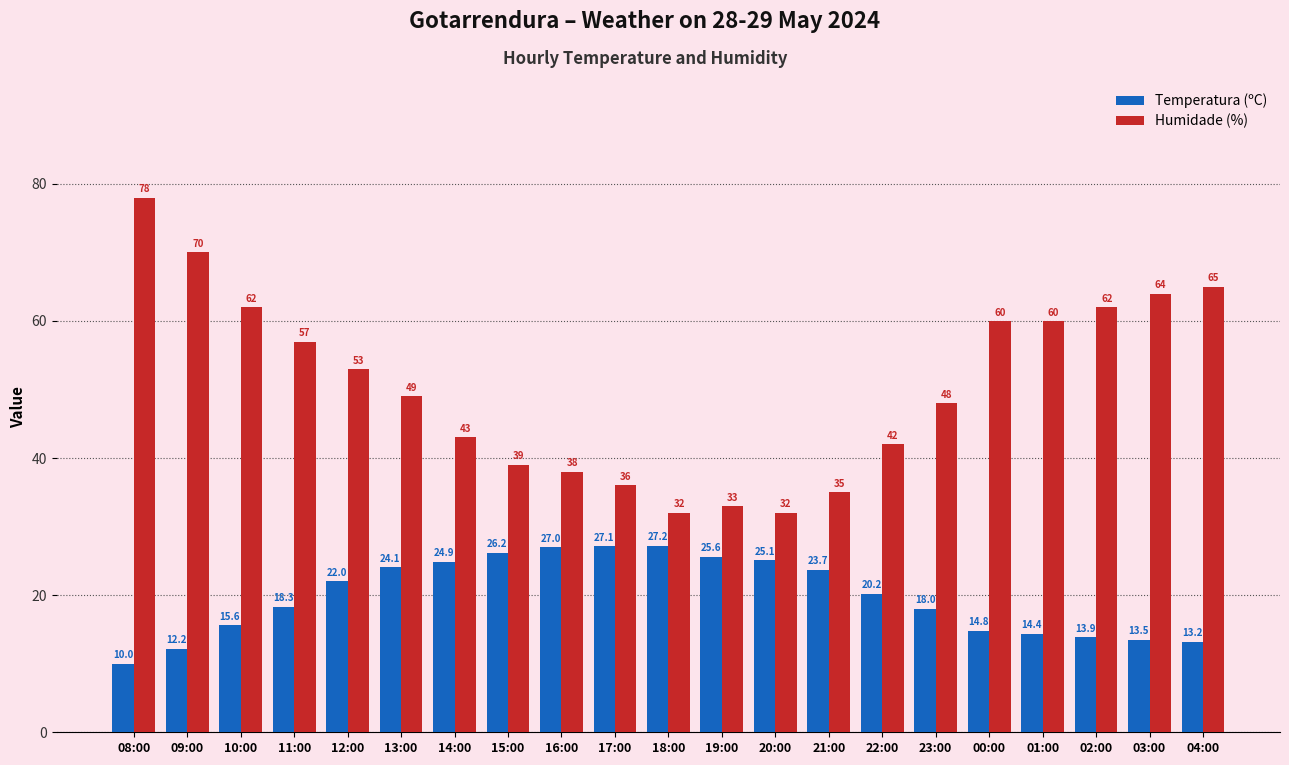

Which series changed the most between 22:00 and 03:00?

Humidade (%)